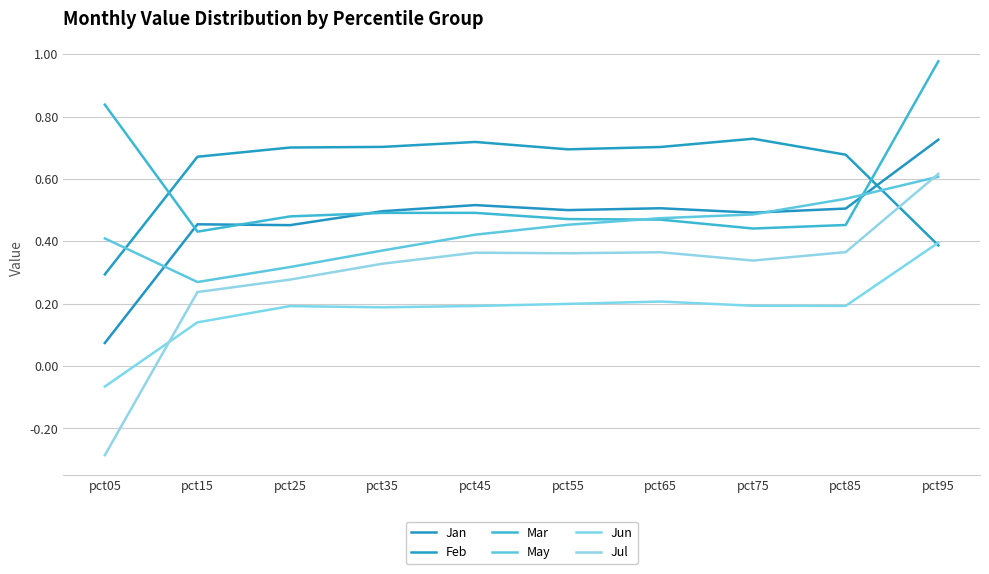

Which label corresponds to the largest value in the chart?

pct95